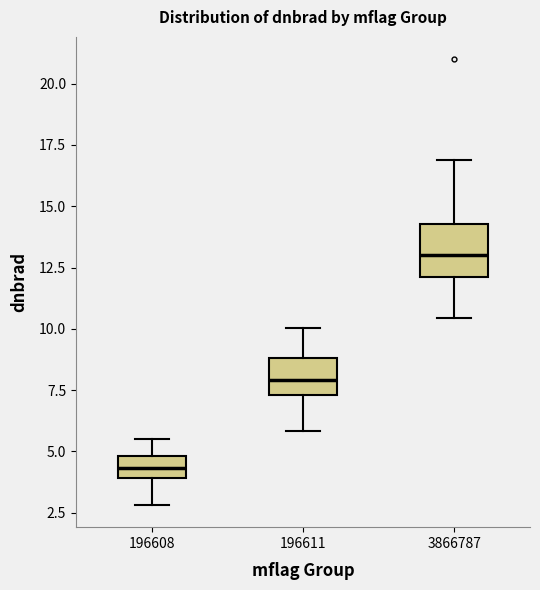

Comparing the boxes themselves (not the whiskers), which one is the tallest?

3866787